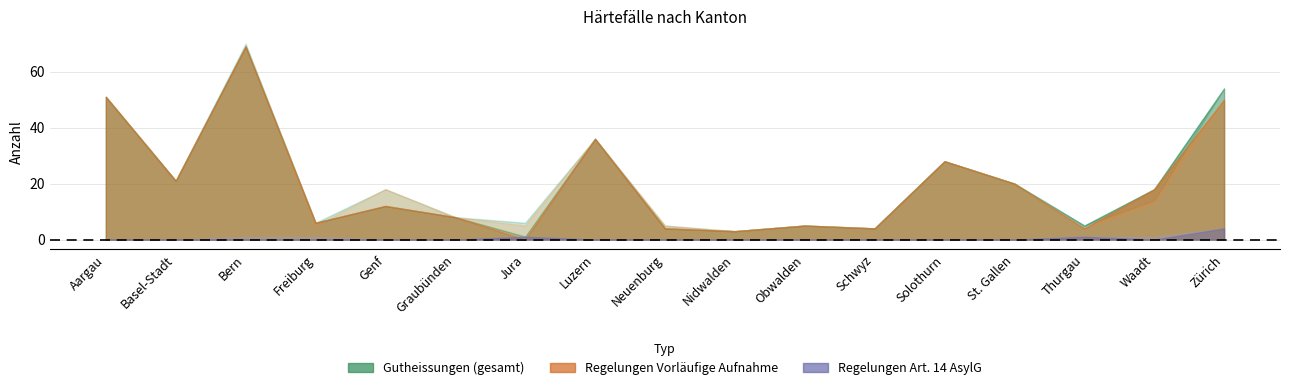

True or false: Art14 Gesuche and Art14 Gutheissungen cross at least once.

False